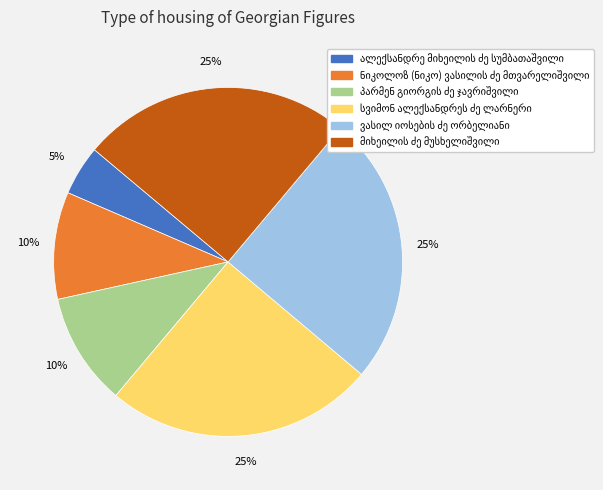

Is there a majority slice in this chart?

No